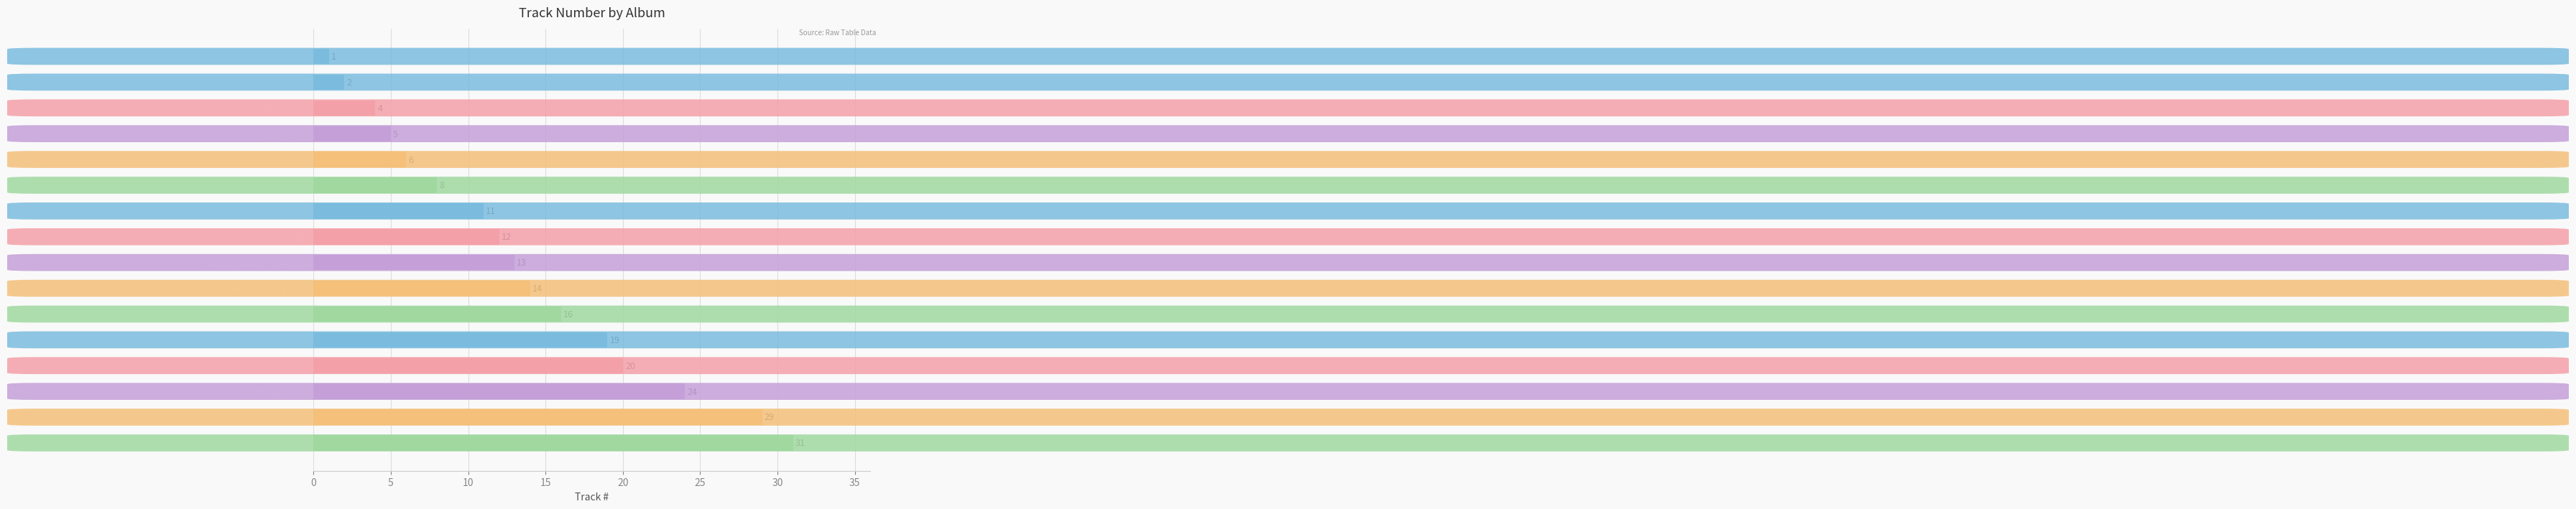

Between how far can you get and enter the vaselines, which is larger?

how far can you get